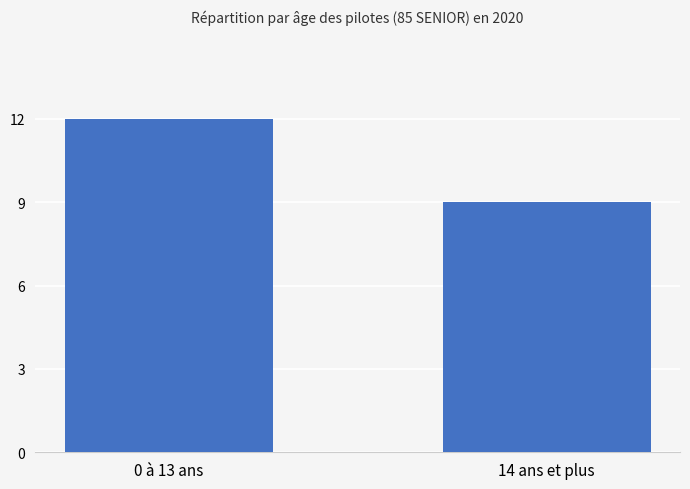

What position from the left is 0 à 13 ans?

1